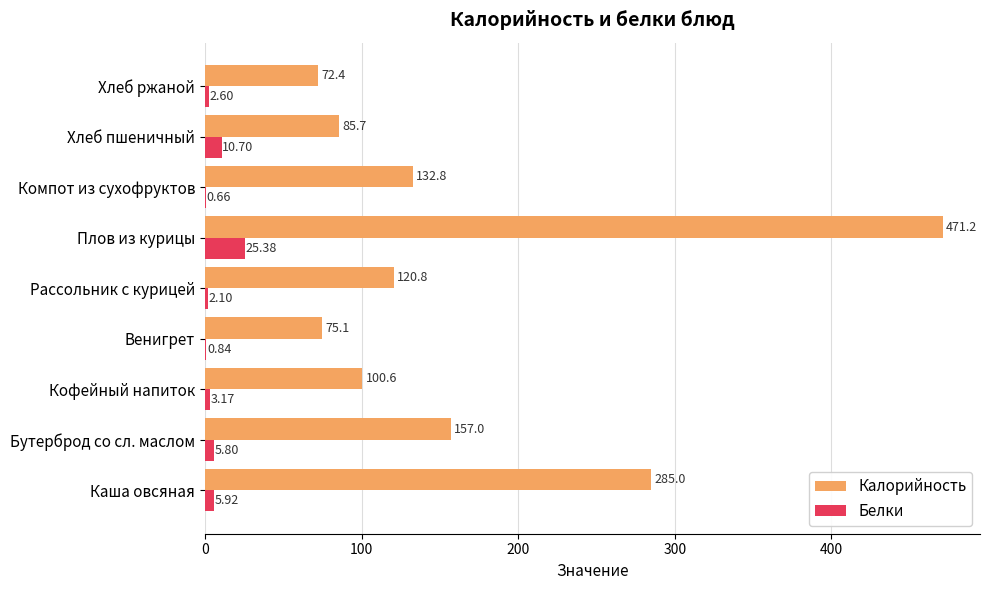

Where is Белки nearest to the value 13?

Хлеб пшеничный